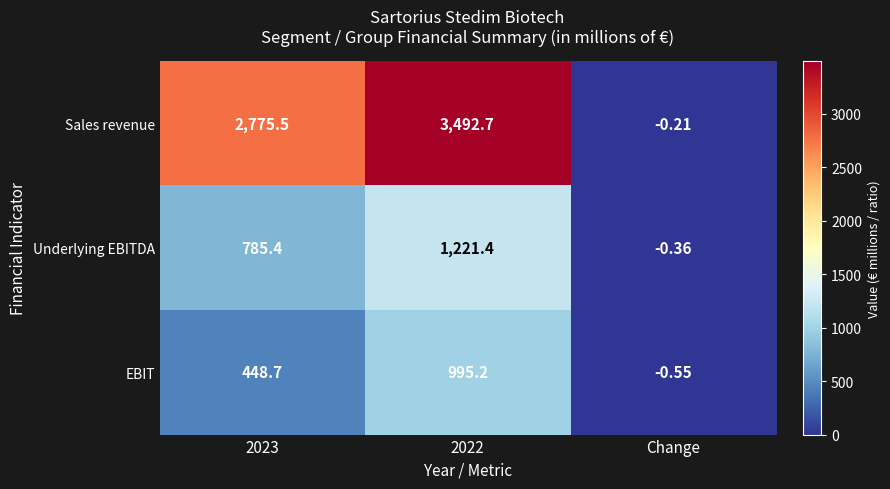

At which category does the chart reach its minimum across all series?

Change